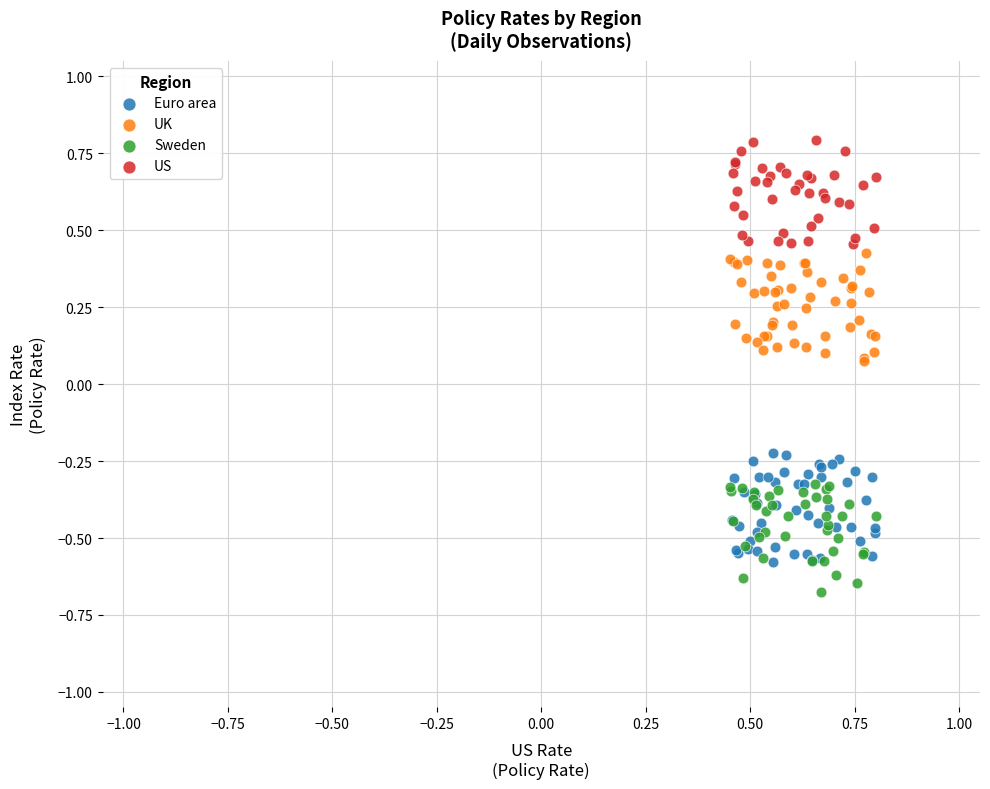

Which series reaches the maximum Y coordinate?

US